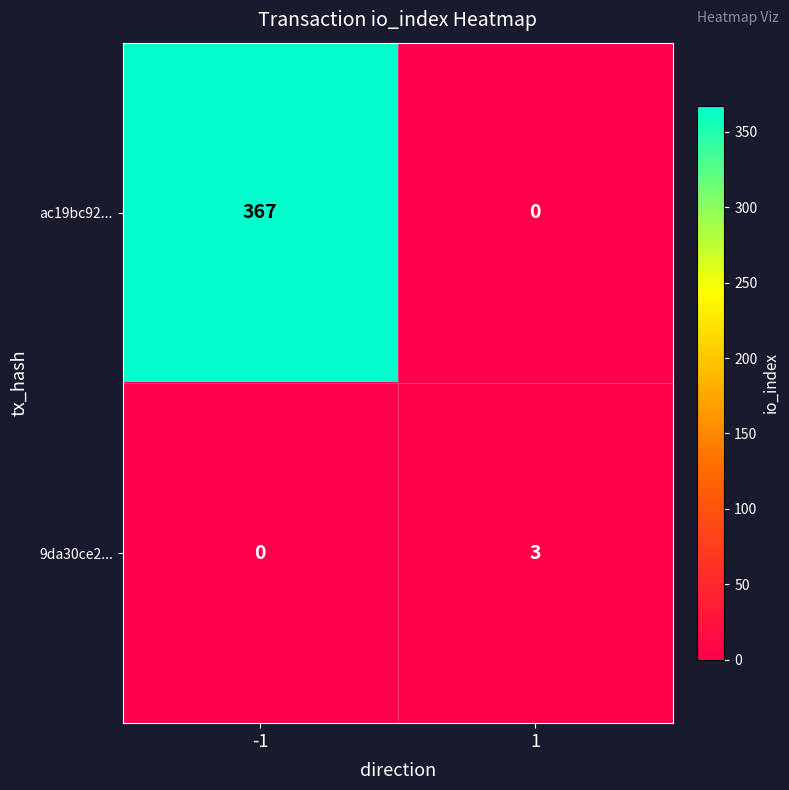

Which series changed the most between -1 and 1?

ac19bc92...